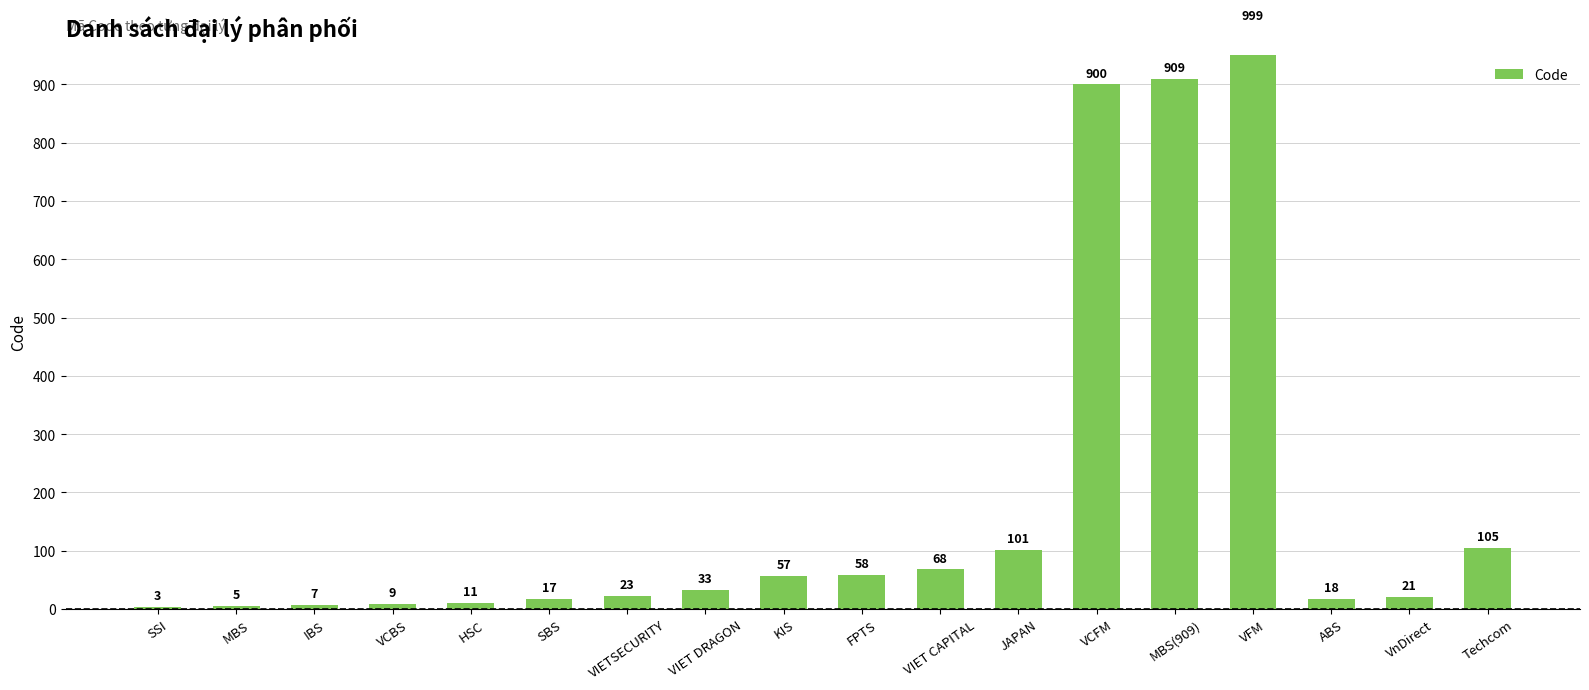

True or false: the data shows 33 at VIET DRAGON.

True